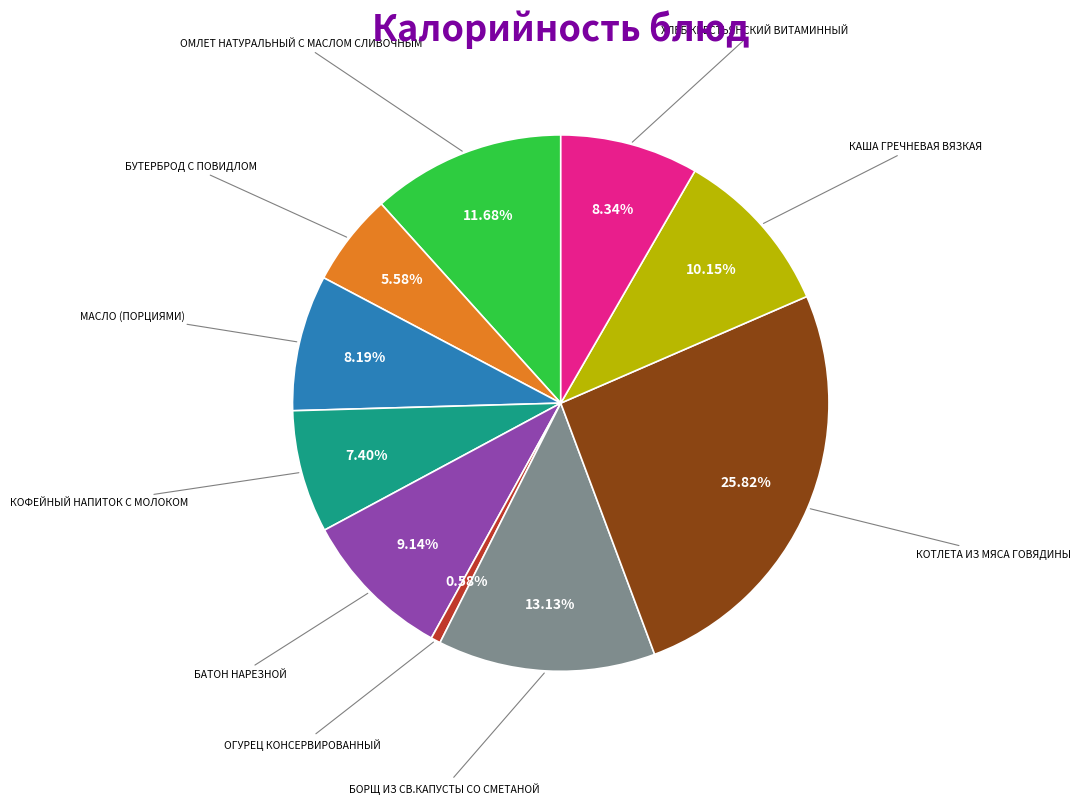

Is there a majority slice in this chart?

No